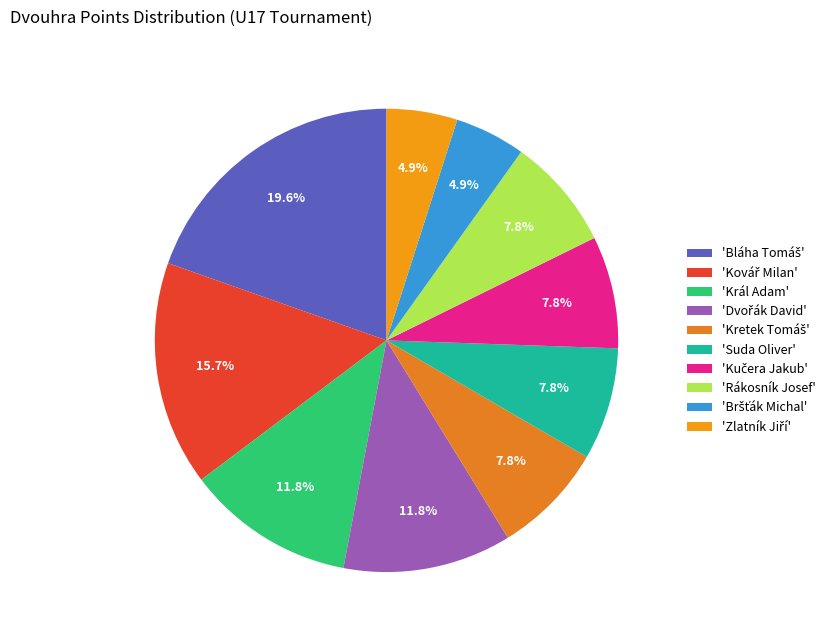

How many segments does this pie chart have?

10